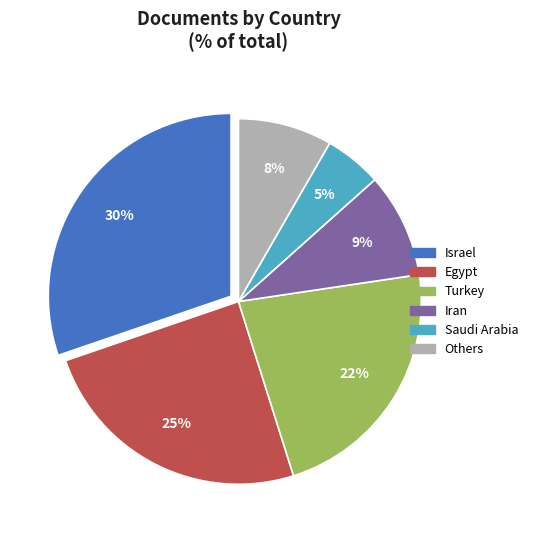

To the nearest percent, what is the difference between the largest and smallest slice percentages?

25%